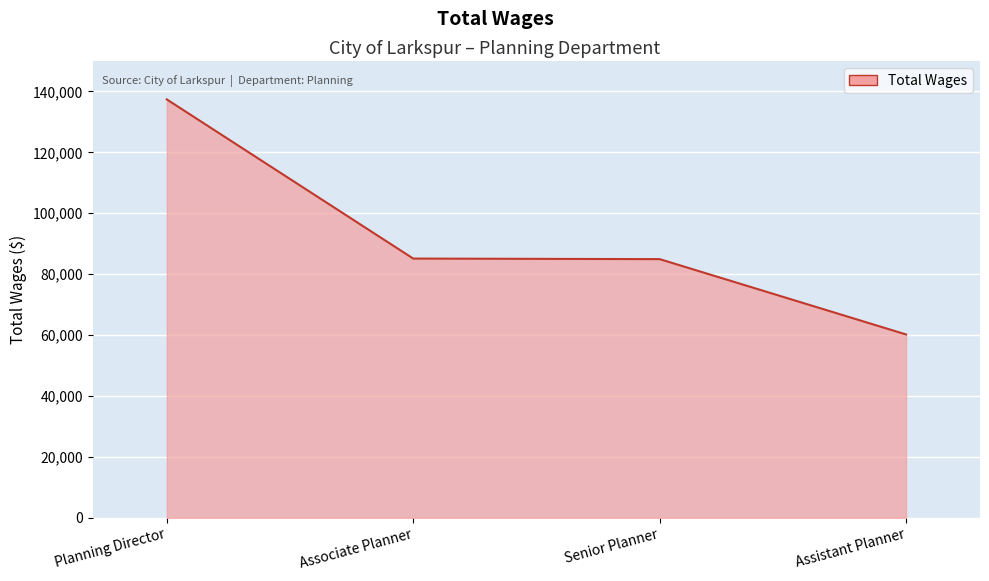

Between Associate Planner and Assistant Planner, which is larger?

Associate Planner